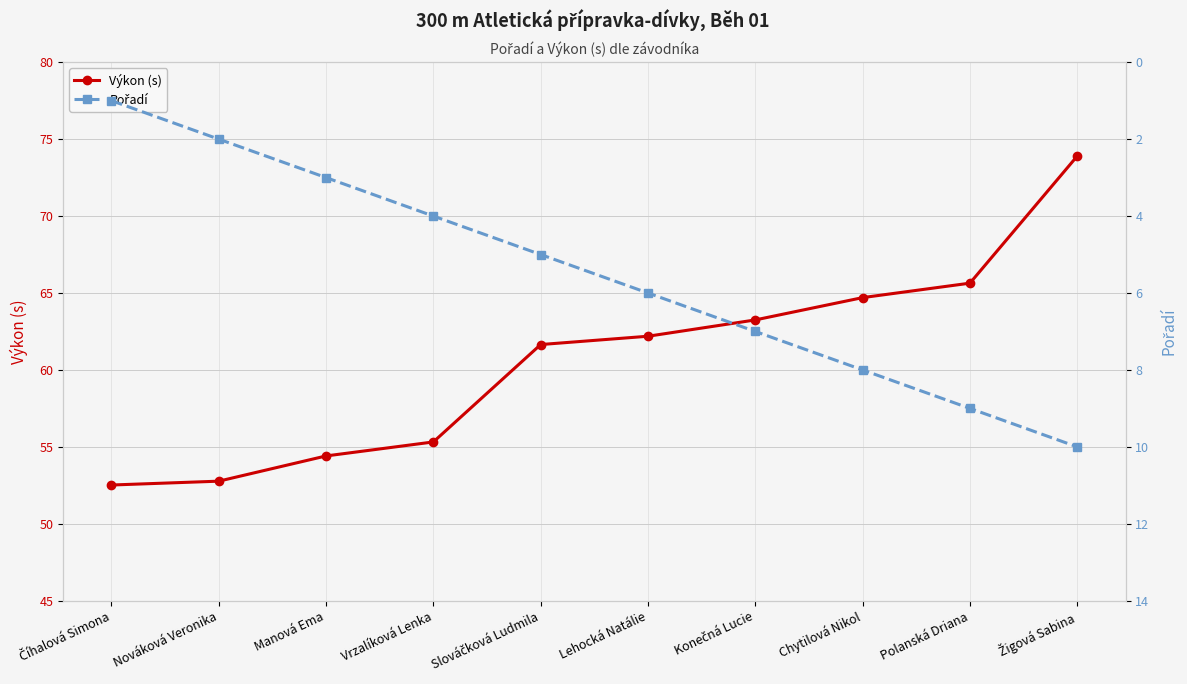

What is the difference between the Výkon (s) values at Konečná Lucie and Slováčková Ludmila?

1.6